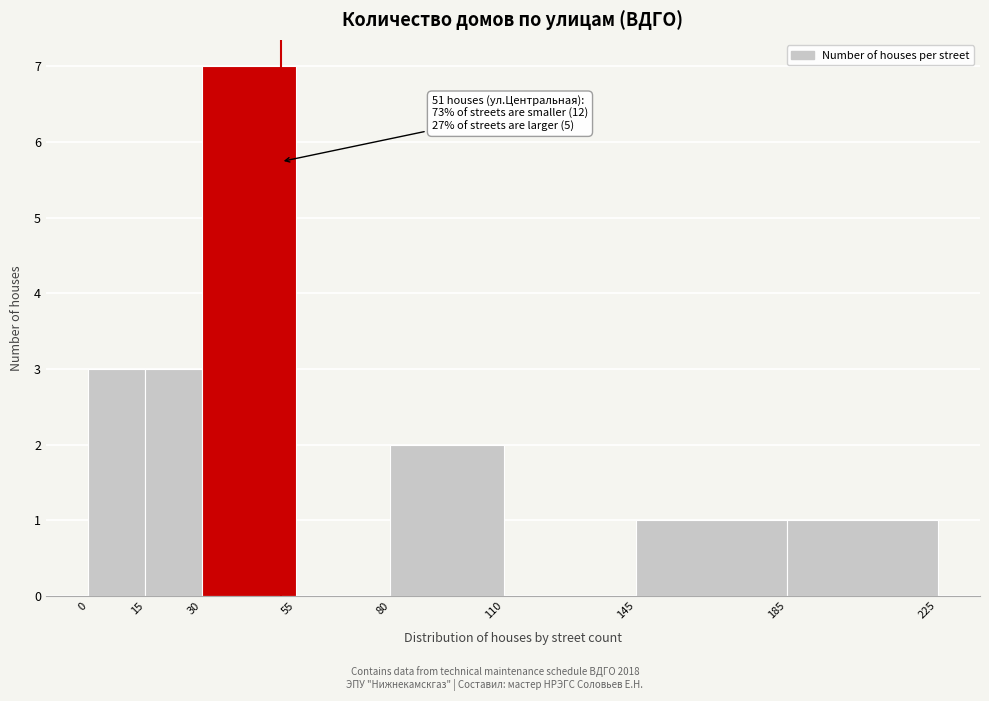

Over which range of the x-axis is the bar tallest?

30 to 55